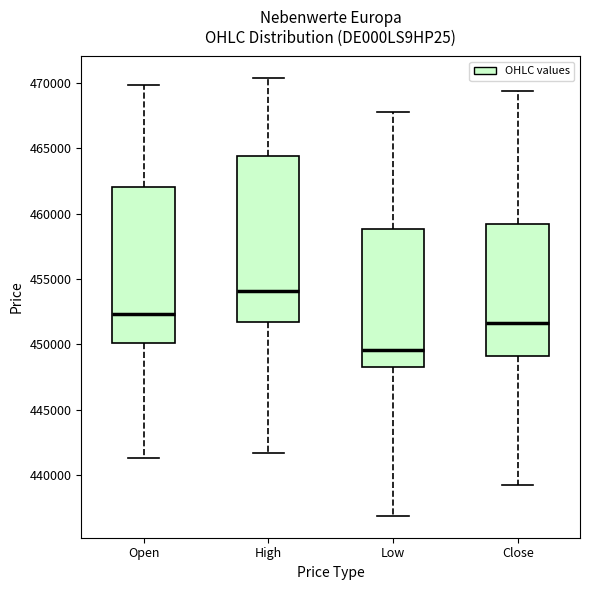

Reading left to right, read every box against the y-axis: the position of its median line, the range the box covers, and the ends of its whiskers. The values are not printed on the chart, so give them approximately, as read against the axis.

Open: median 452500, box 450000 to 462000, whiskers 441500 to 470000
High: median 454000, box 451500 to 464500, whiskers 441500 to 470500
Low: median 449500, box 448500 to 459000, whiskers 437000 to 468000
Close: median 451500, box 449000 to 459000, whiskers 439500 to 469500